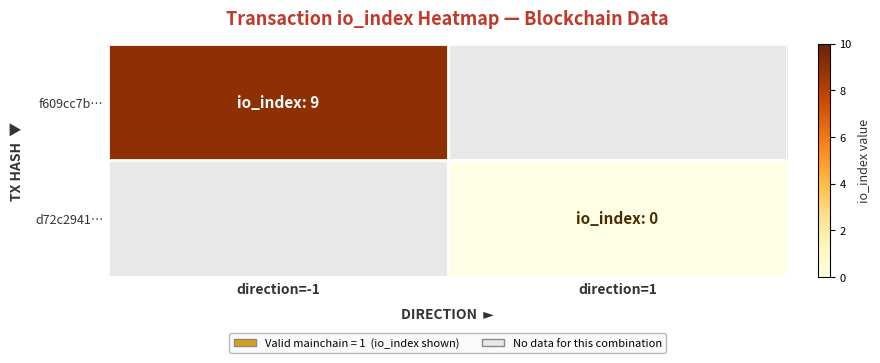

At how many categories does at least one series exceed 2?

1